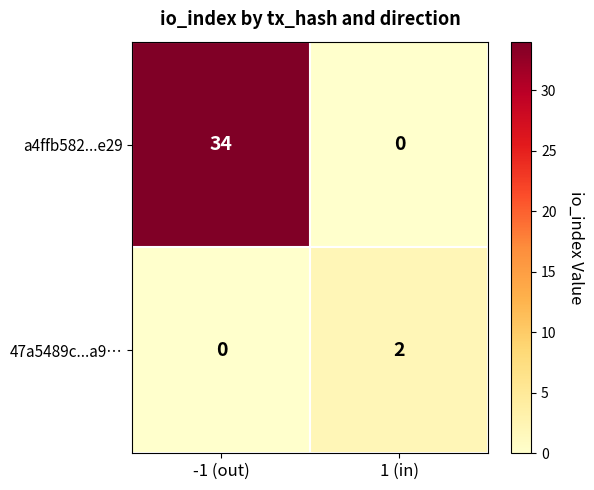

What is the total value across all series at -1 (out)?

34